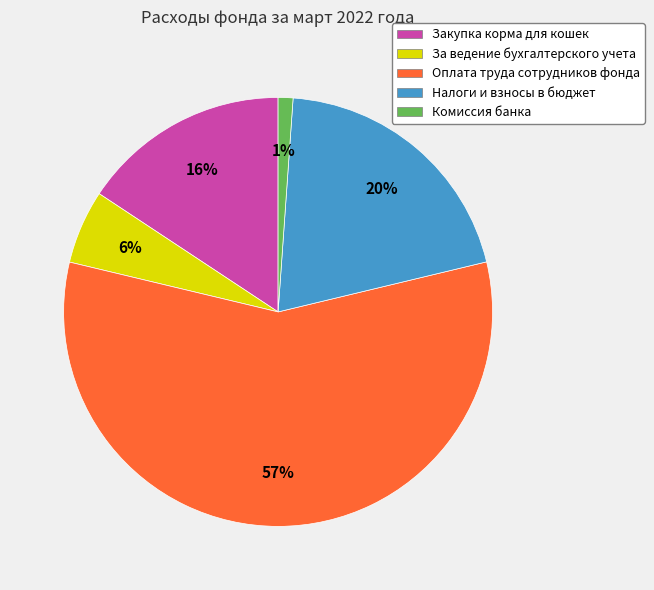

Count the number of slices in the pie.

5